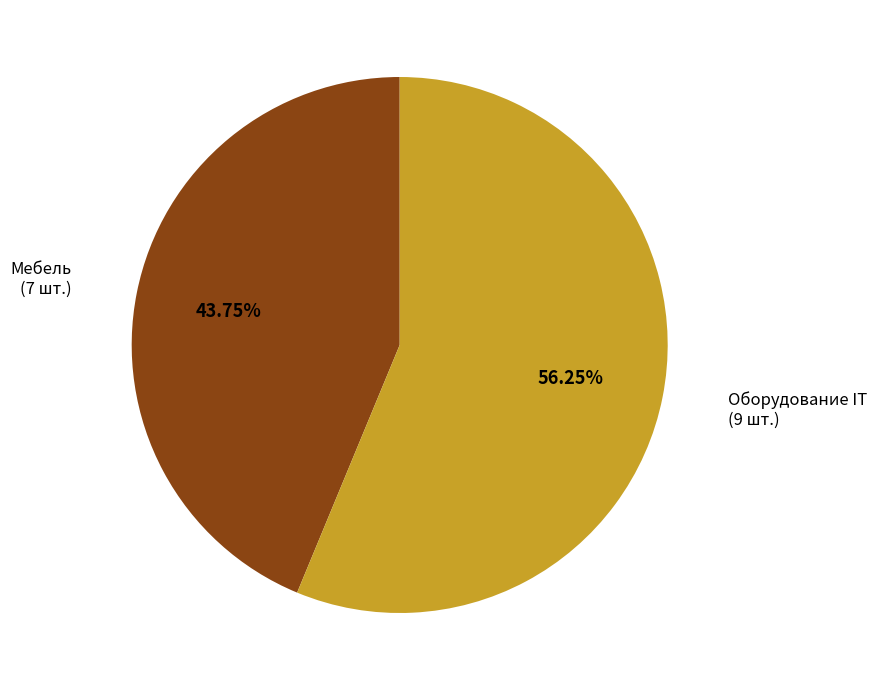

Is there a majority slice in this chart?

Yes